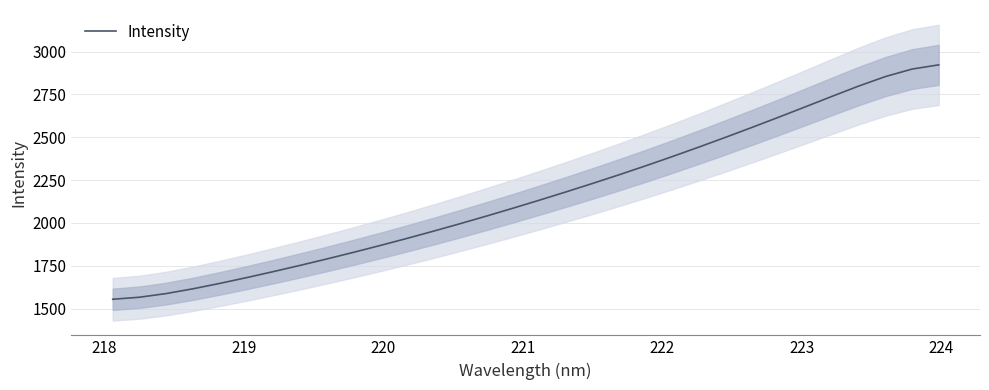

What is the maximum value for Intensity?

2922.4